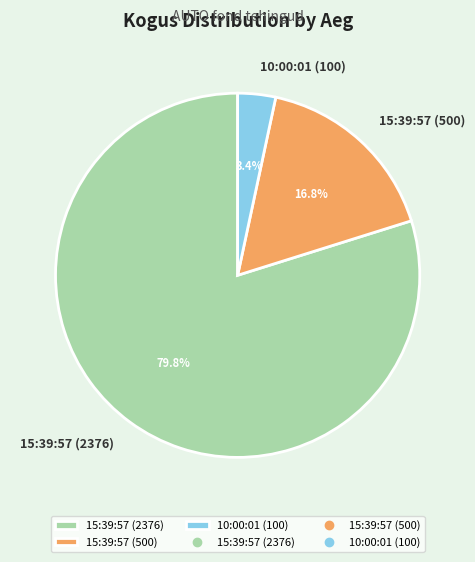

What is the total percentage of 10:00:01 (100) and 15:39:57 (500)?

20.2%